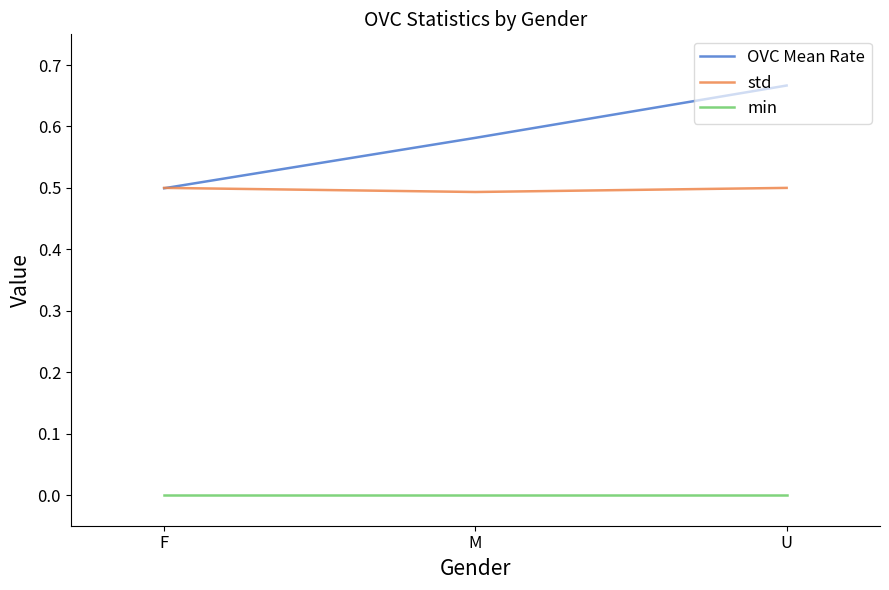

What position from the left is U?

3